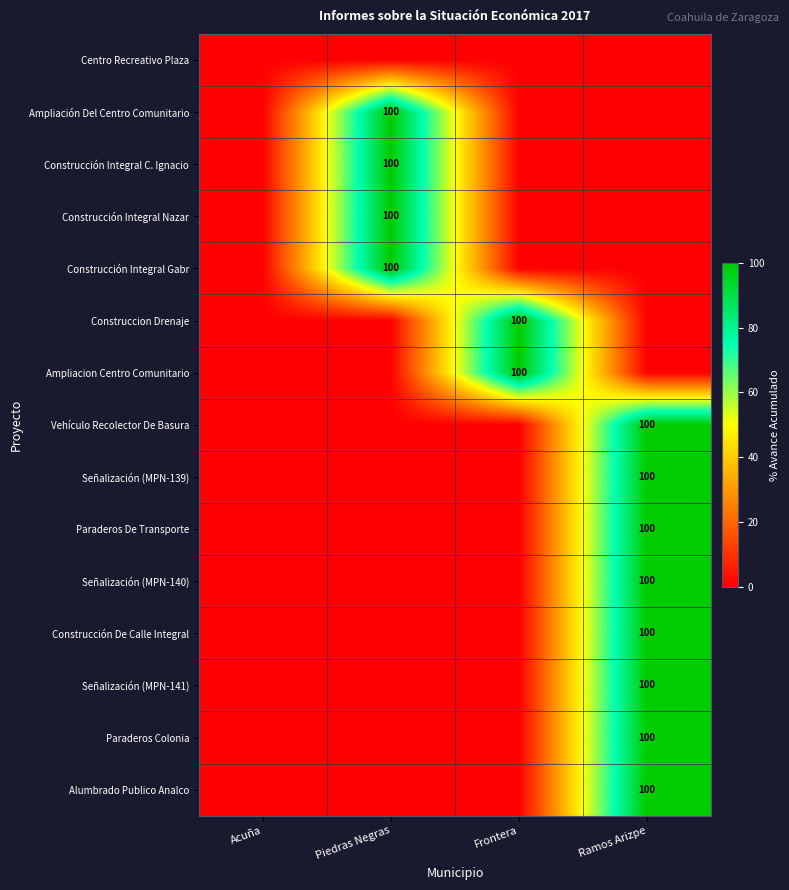

Is it true that Paraderos De Transporte equals 63 at Ramos Arizpe?

False